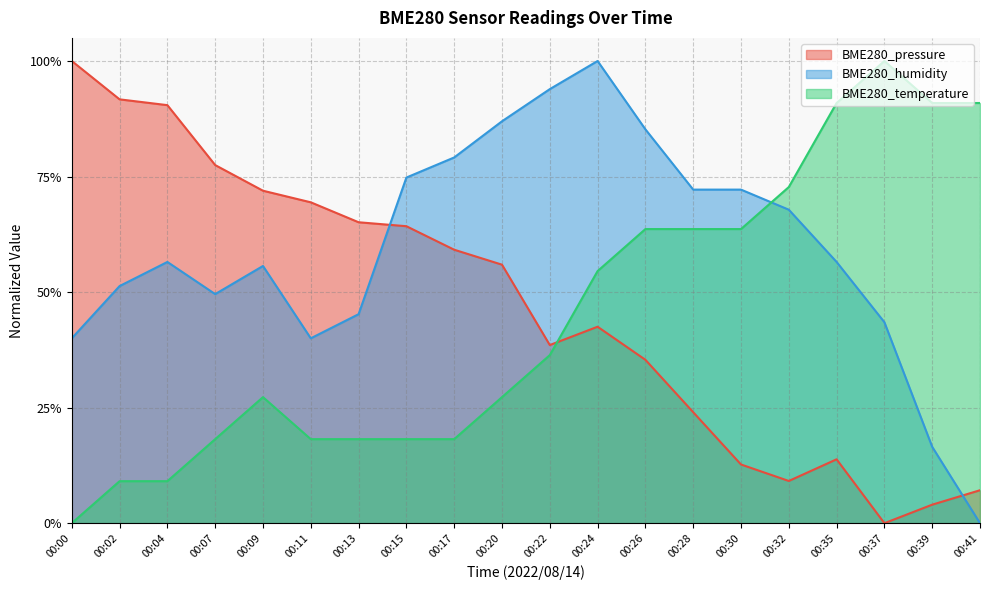

How many interior local peaks does the BME280_pressure series have?

2